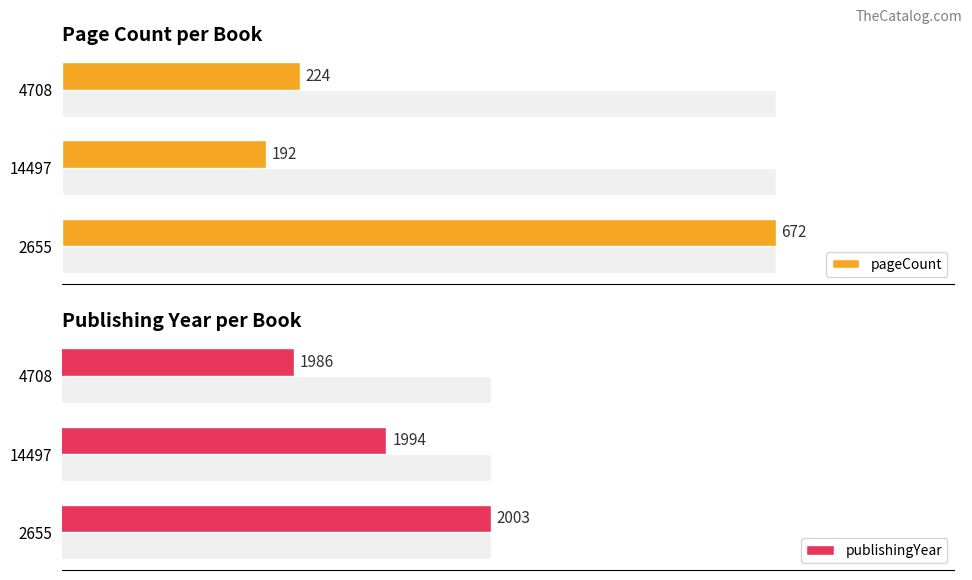

List the labels in order of publishingYear value, largest first.

2655, 14497, 4708